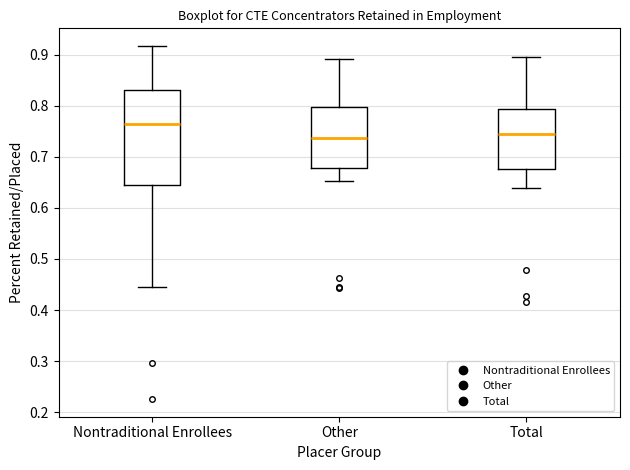

Reading left to right, transcribe this box plot: for each box, give where its median line is, the range the box spans, and where its two whiskers end, as read against the y-axis. The values are not printed on the chart, so give them approximately, as read against the axis.

Nontraditional Enrollees: median 0.76, box 0.64 to 0.83, whiskers 0.44 to 0.92
Other: median 0.74, box 0.68 to 0.80, whiskers 0.65 to 0.89
Total: median 0.74, box 0.68 to 0.79, whiskers 0.64 to 0.89